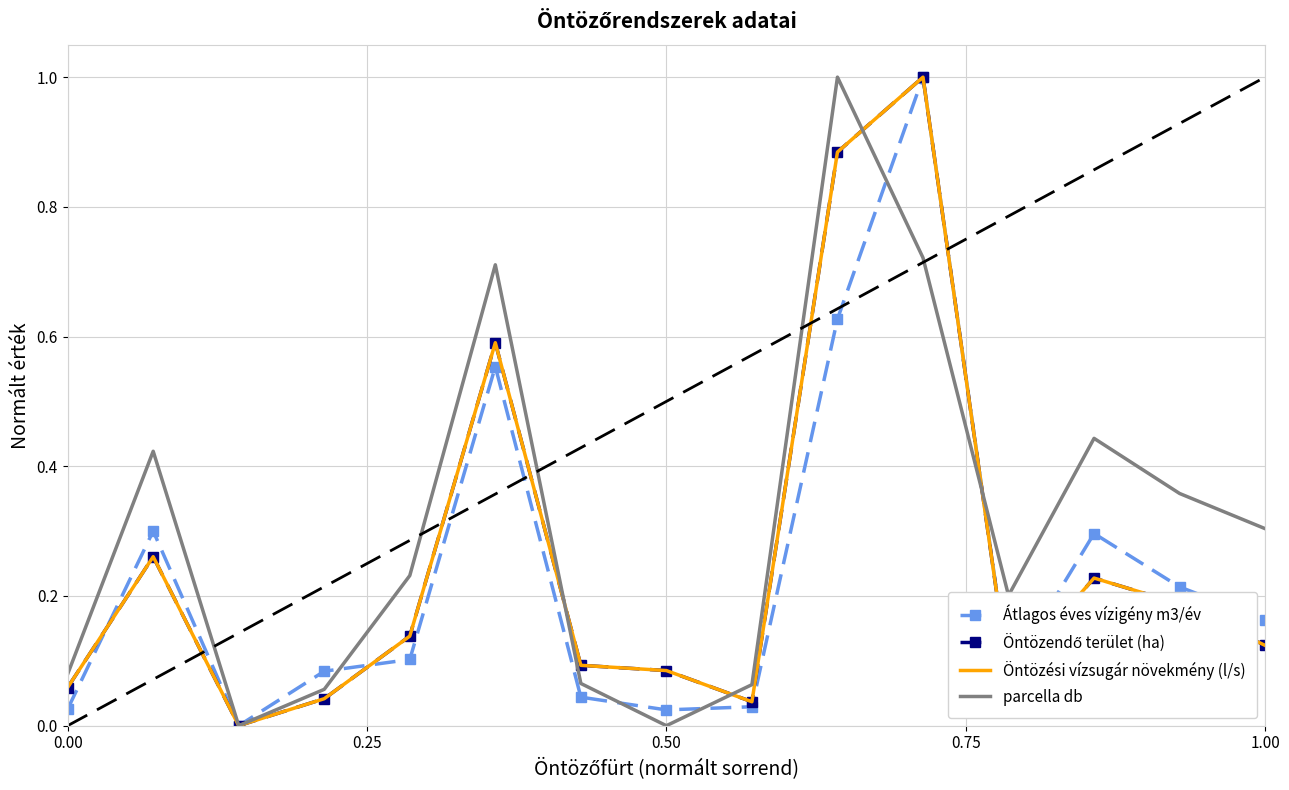

What is the maximum value shown in the chart?

1.0